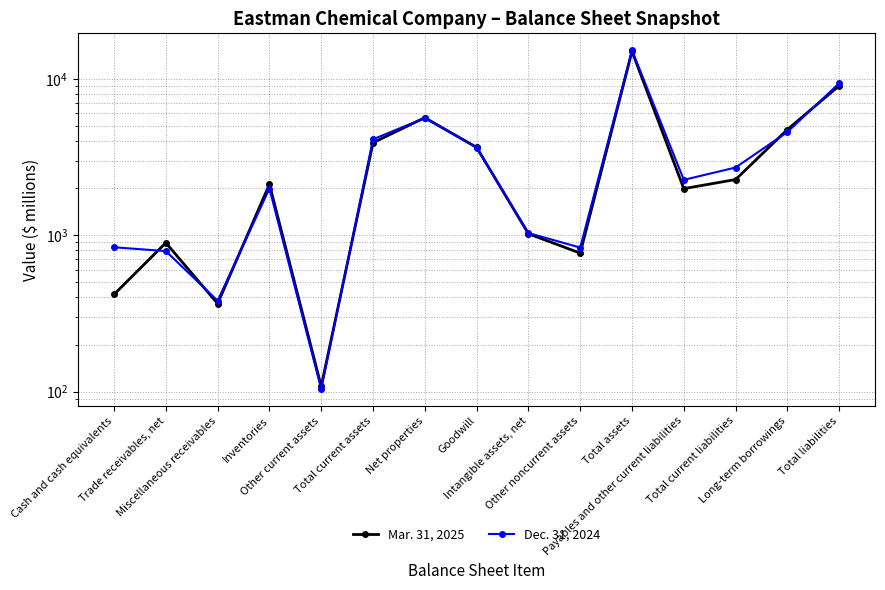

What is the average value of the Mar. 31, 2025 series?

3457